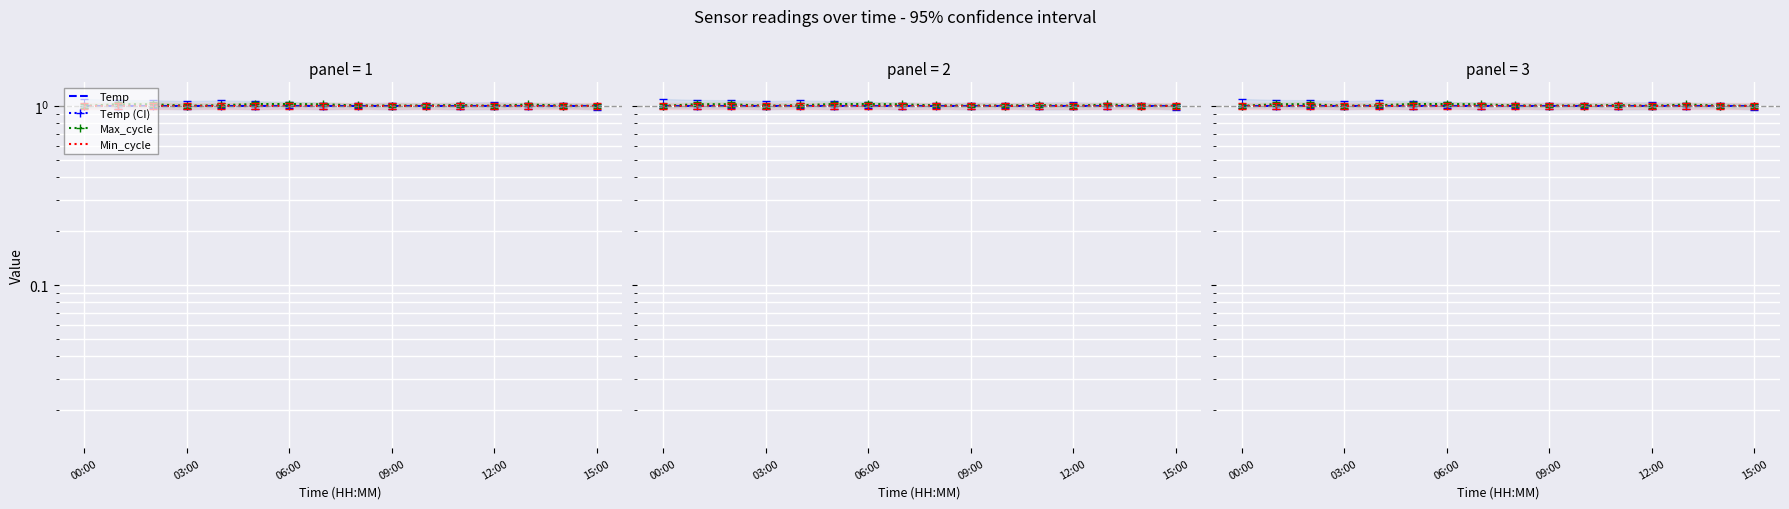

True or false: Max_cycle has a value of 0.2 at 11.

False